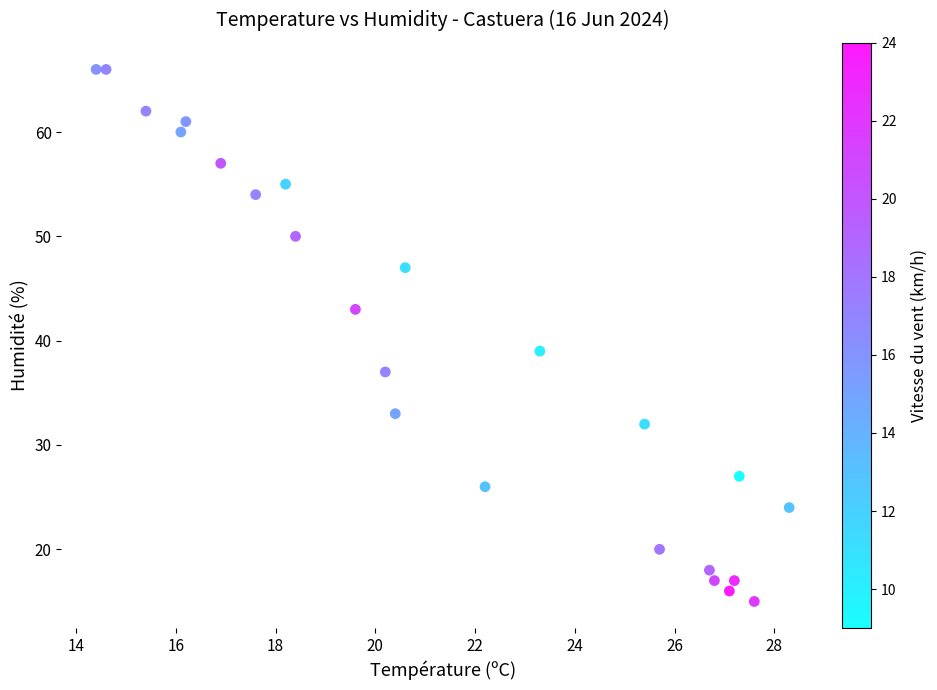

What is the range of Y values (max minus min)?

51